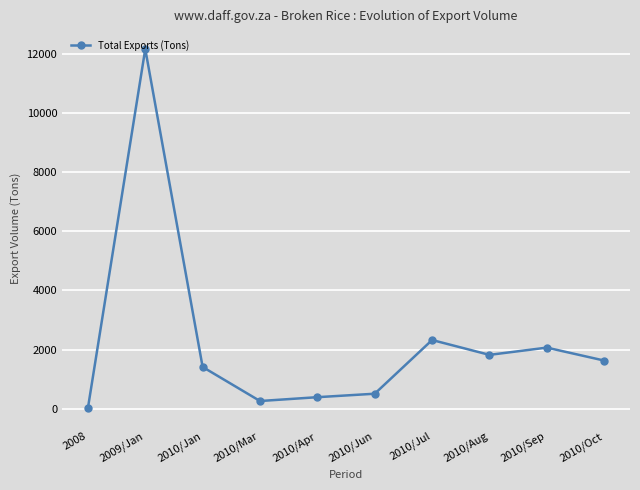

What is the smallest value displayed?

25.0